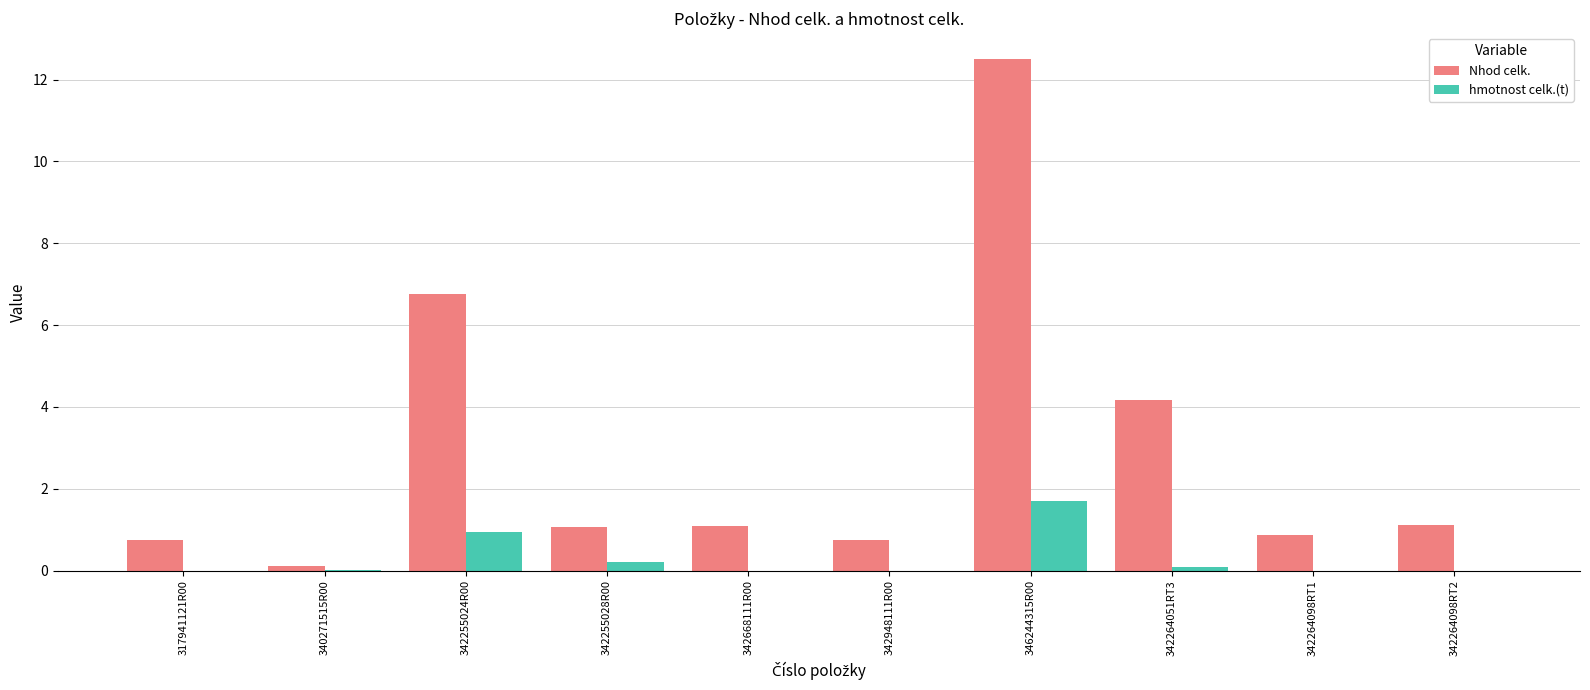

Between 346244315R00 and 342264098RT2, which series saw the biggest shift?

Nhod celk.